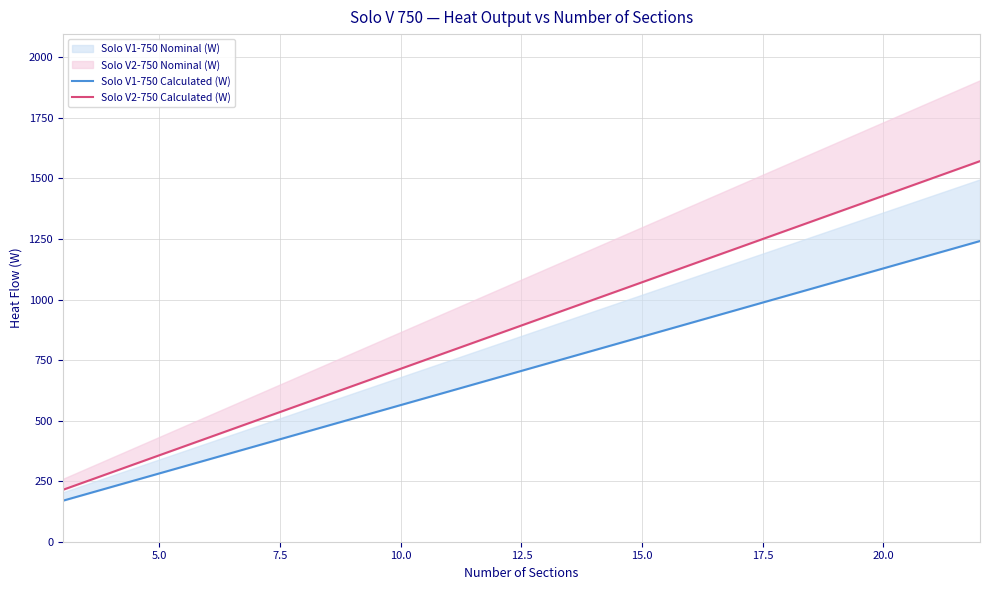

Reading left to right, extract all data points from this chart.

Solo V1-750 Calculated (W): 169.3	225.7	282.1	338.6	395.0	451.4	507.9	564.3	620.7	677.1	733.6	790.0	846.4	902.9	959.3	1015.7	1072.2	1128.6	1185.0	1241.4
Solo V2-750 Calculated (W): 214.3	285.7	357.1	428.5	500.0	571.4	642.8	714.2	785.6	857.1	928.5	999.9	1071.3	1142.8	1214.2	1285.6	1357.0	1428.5	1499.9	1571.3